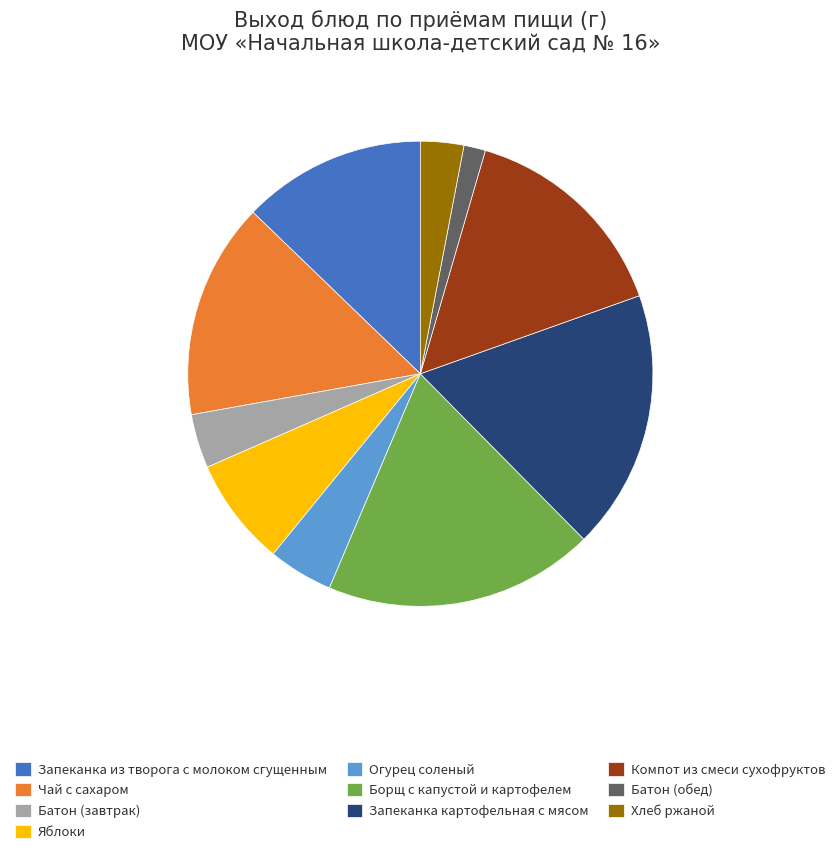

What is the ratio of the value at Компот из смеси сухофруктов to the value at Запеканка из творога с молоком сгущенным?

1.2